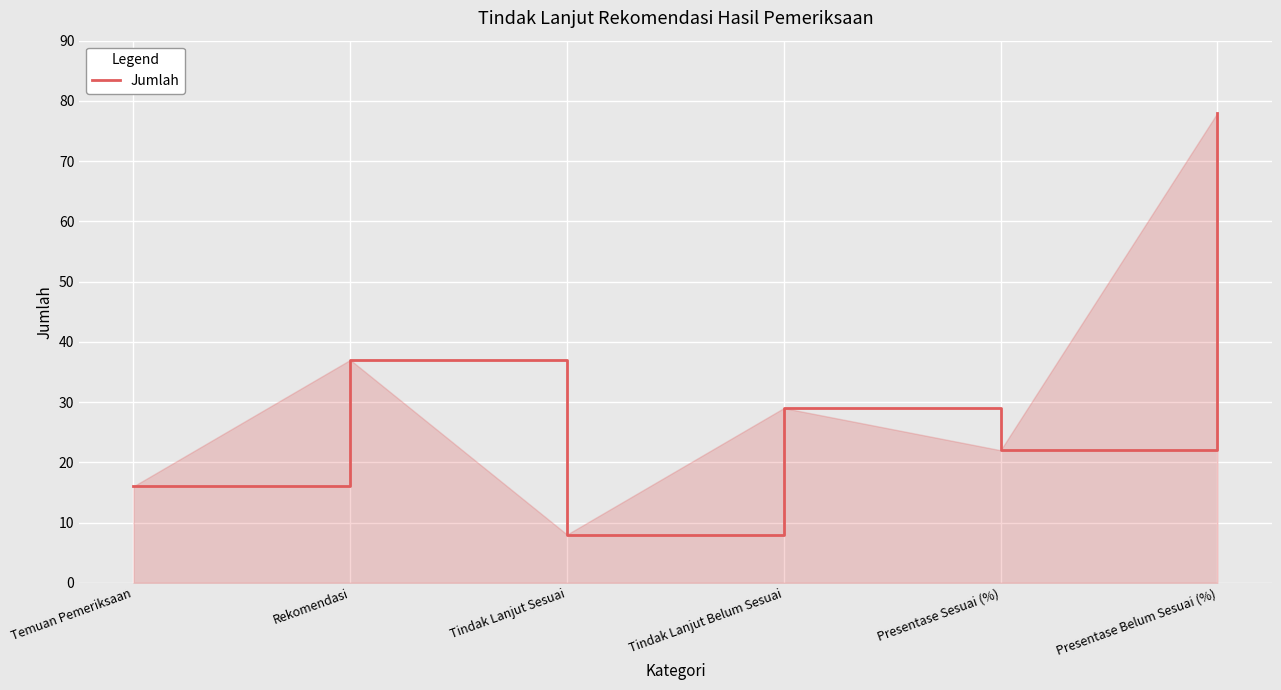

Count the number of categories in the chart.

6